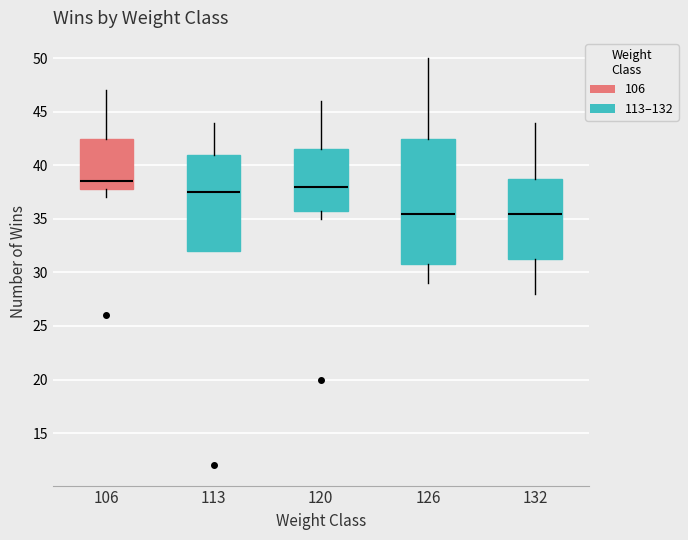

Reading left to right, transcribe this box plot: for each box, give where its median line is, the range the box spans, and where its two whiskers end, as read against the y-axis. The values are not printed on the chart, so give them approximately, as read against the axis.

106: median 38.5, box 38.0 to 42.5, whiskers 37.0 to 47.0
113: median 37.5, box 32.0 to 41.0, whiskers 32.0 to 44.0
120: median 38.0, box 36.0 to 41.5, whiskers 35.0 to 46.0
126: median 35.5, box 31.0 to 42.5, whiskers 29.0 to 50.0
132: median 35.5, box 31.5 to 39.0, whiskers 28.0 to 44.0